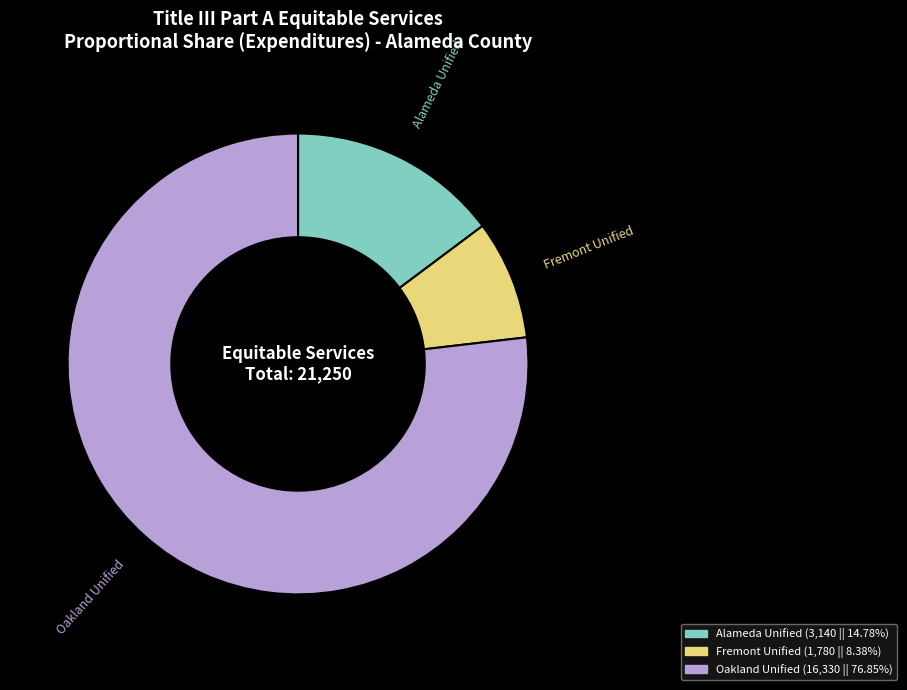

Does any single category account for the majority?

Yes